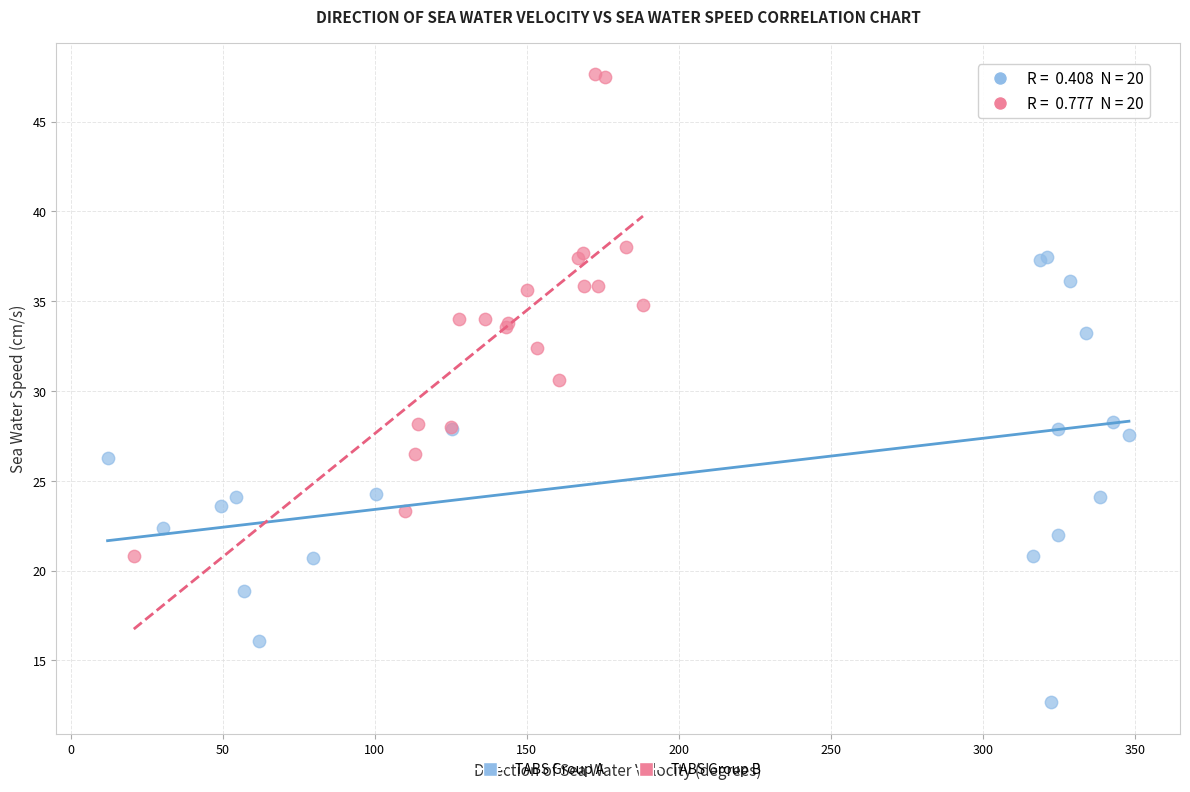

Which series reaches the maximum Y coordinate?

TABS Group B